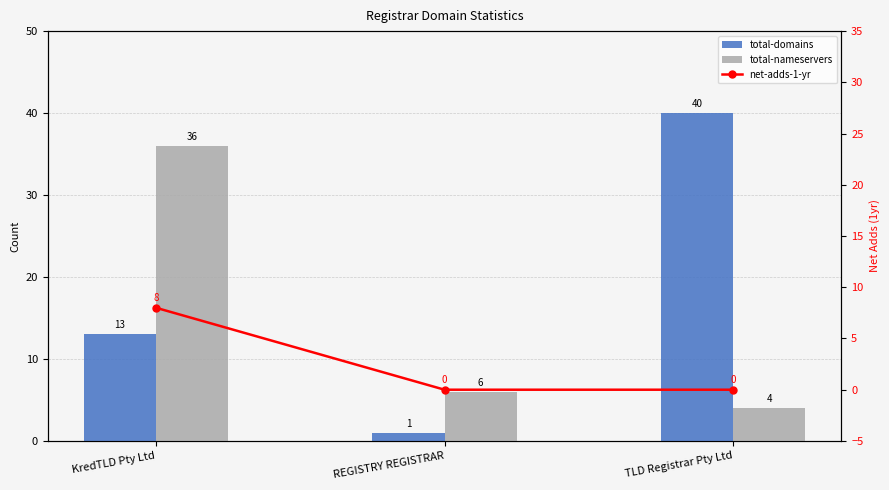

Which series has the largest total across all categories?

total-domains